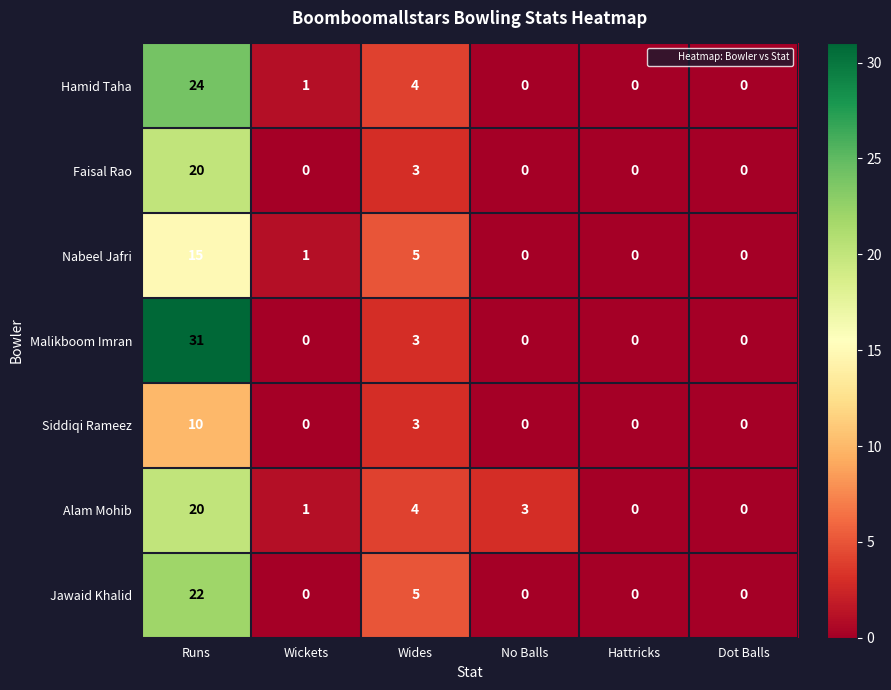

Where does the Alam Mohib series first go above 3?

Runs